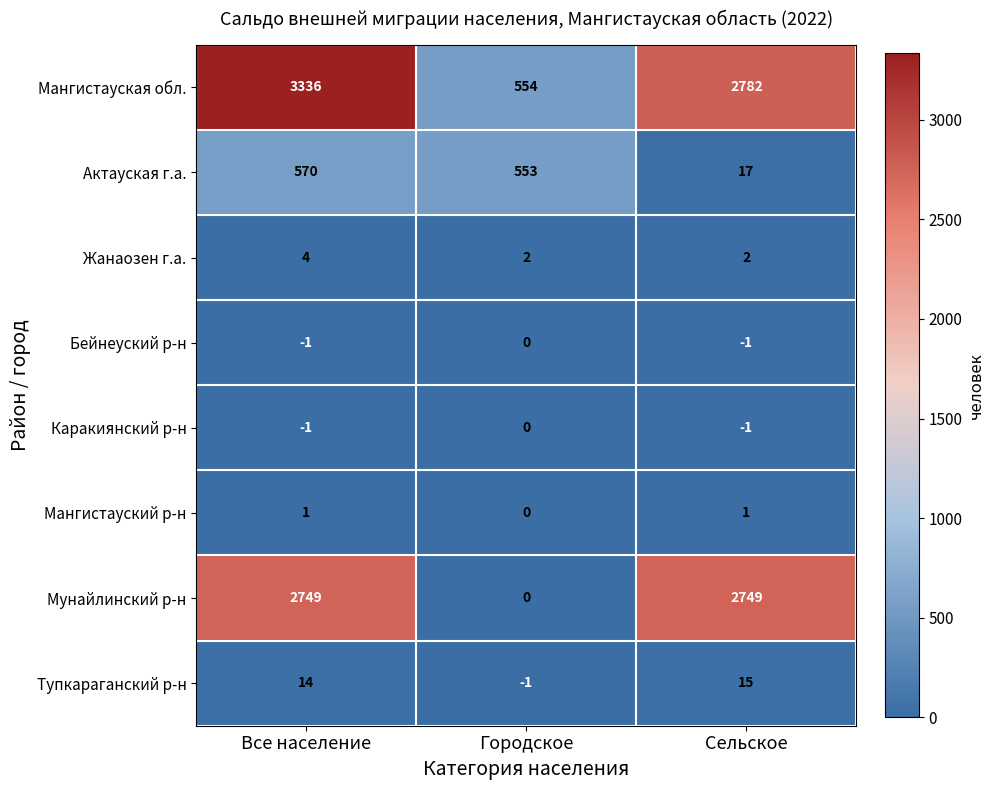

The Мунайлинский р-н series shows -1100 at Городское. True or false?

False